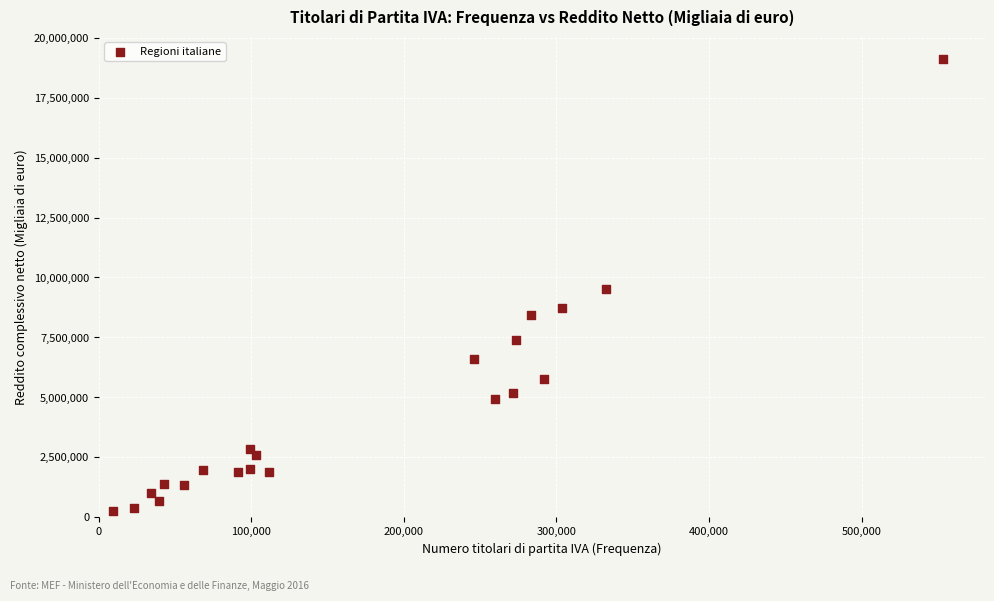

What is the range of X values (max minus min)?

544401